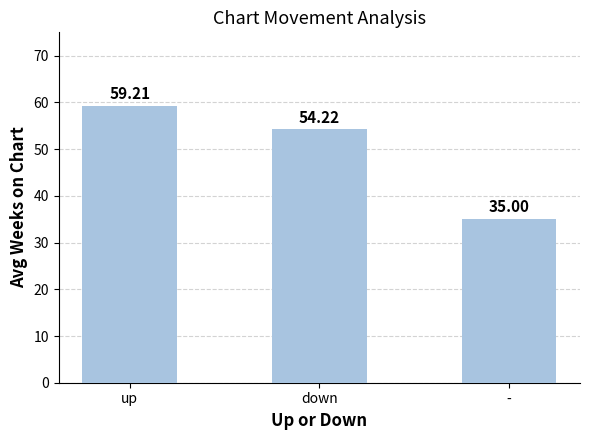

Does the chart contain any negative values?

No